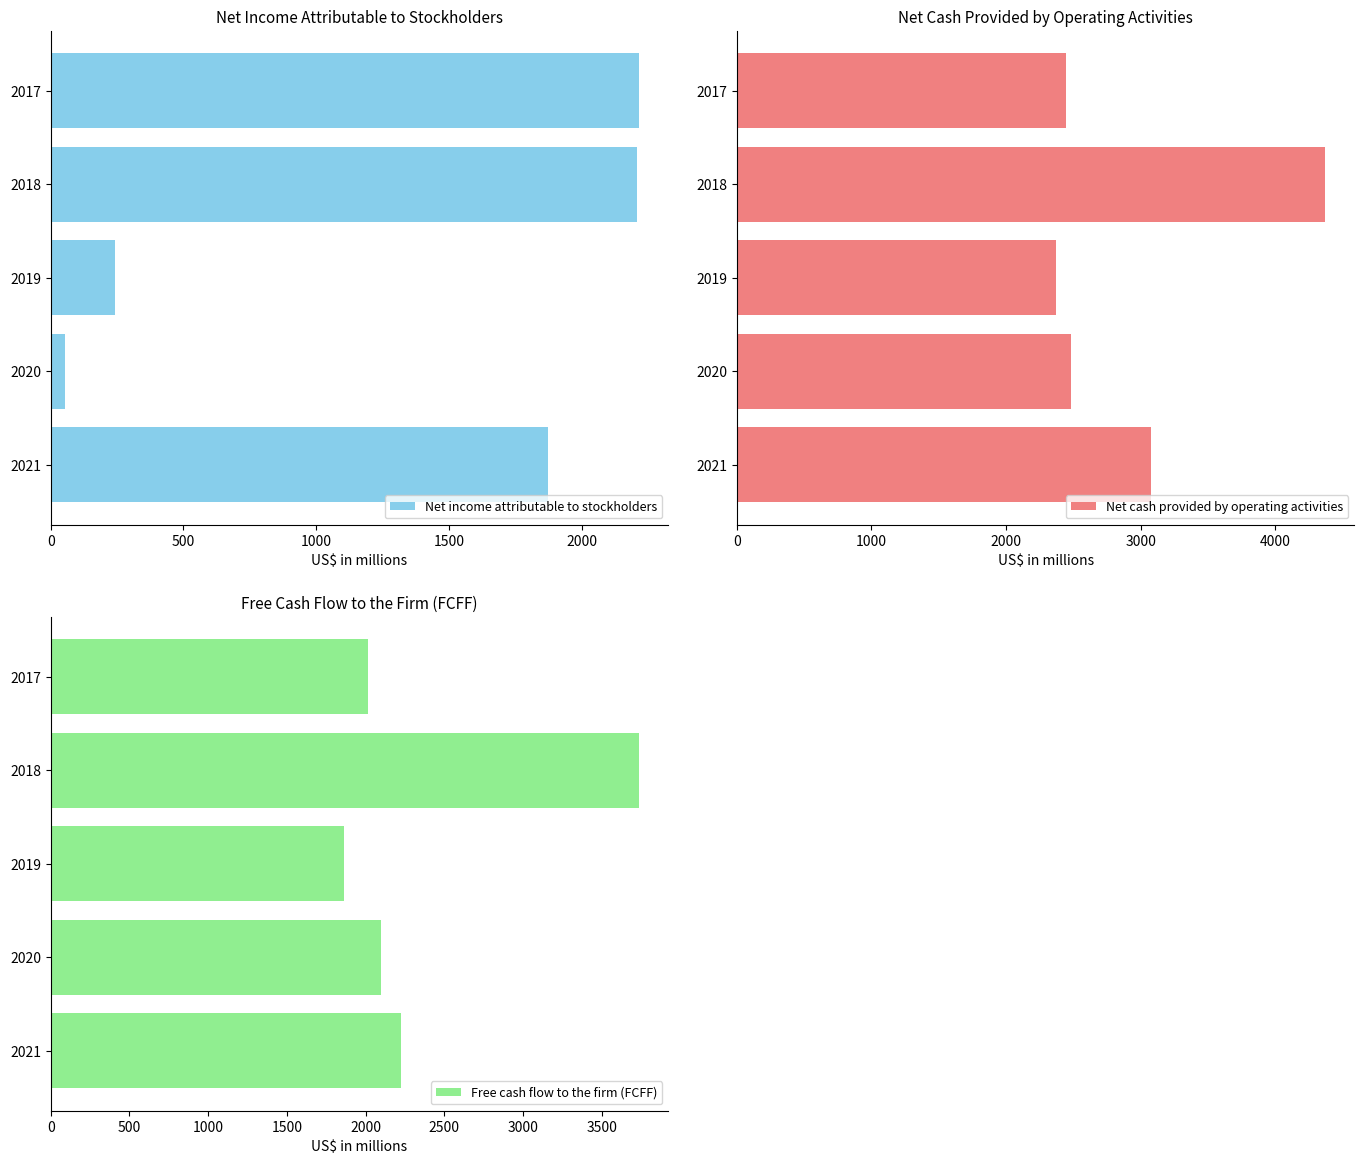

How many groups of bars are there?

5